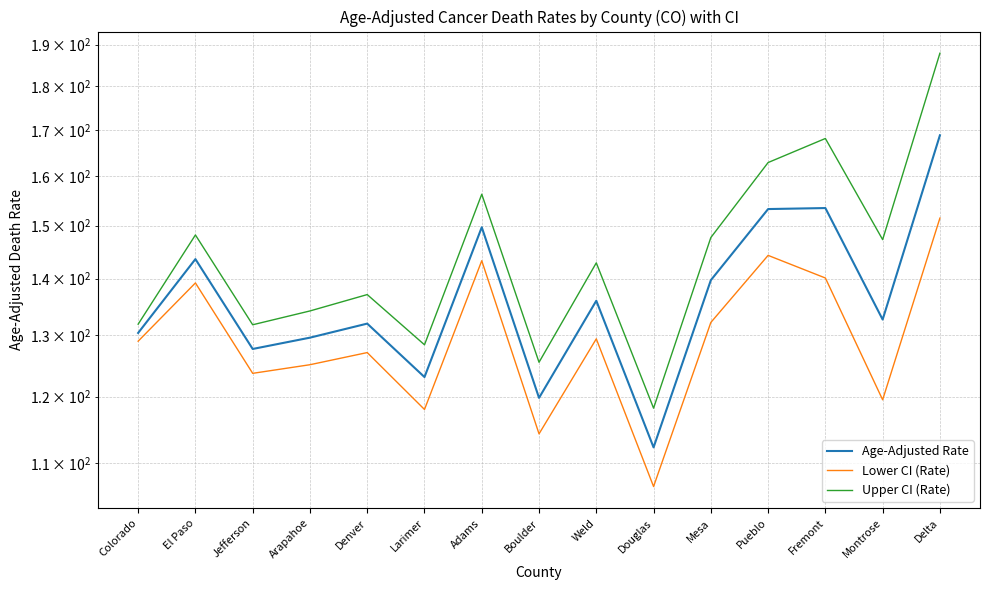

True or false: Age-Adjusted Rate and Upper CI (Rate) intersect in this chart.

False